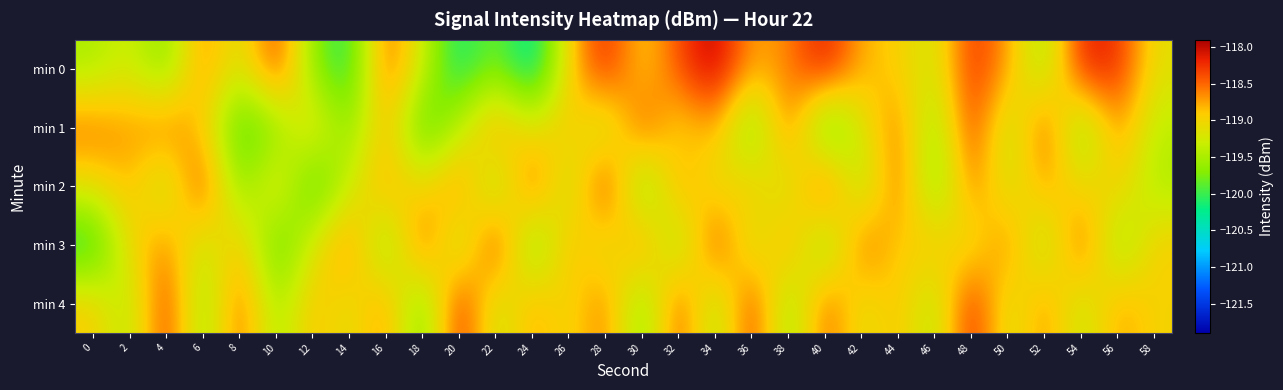

How many series are shown in this chart?

5